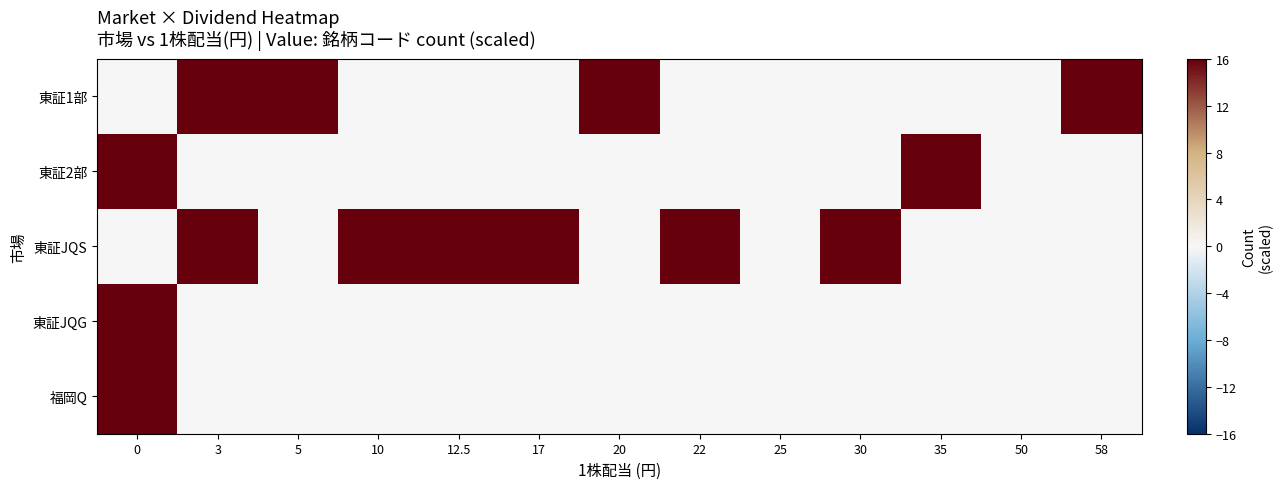

Reading left to right, transcribe all the data shown in this chart.

東証1部: 0=0	3=16	5=16	10=0	12.5=0	17=0	20=16	22=0	25=0	30=0	35=0	50=0	58=16
東証2部: 0=16	3=0	5=0	10=0	12.5=0	17=0	20=0	22=0	25=0	30=0	35=16	50=0	58=0
東証JQS: 0=0	3=16	5=0	10=16	12.5=16	17=16	20=0	22=16	25=0	30=16	35=0	50=0	58=0
東証JQG: 0=16	3=0	5=0	10=0	12.5=0	17=0	20=0	22=0	25=0	30=0	35=0	50=0	58=0
福岡Q: 0=16	3=0	5=0	10=0	12.5=0	17=0	20=0	22=0	25=0	30=0	35=0	50=0	58=0